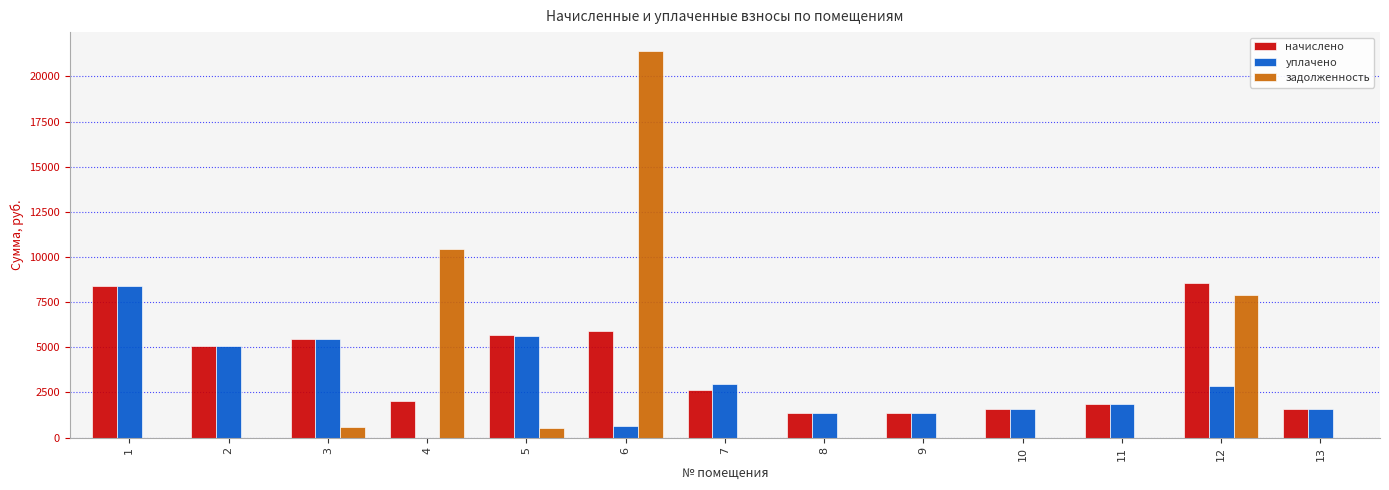

What is the sum of all задолженность values?

40818.0